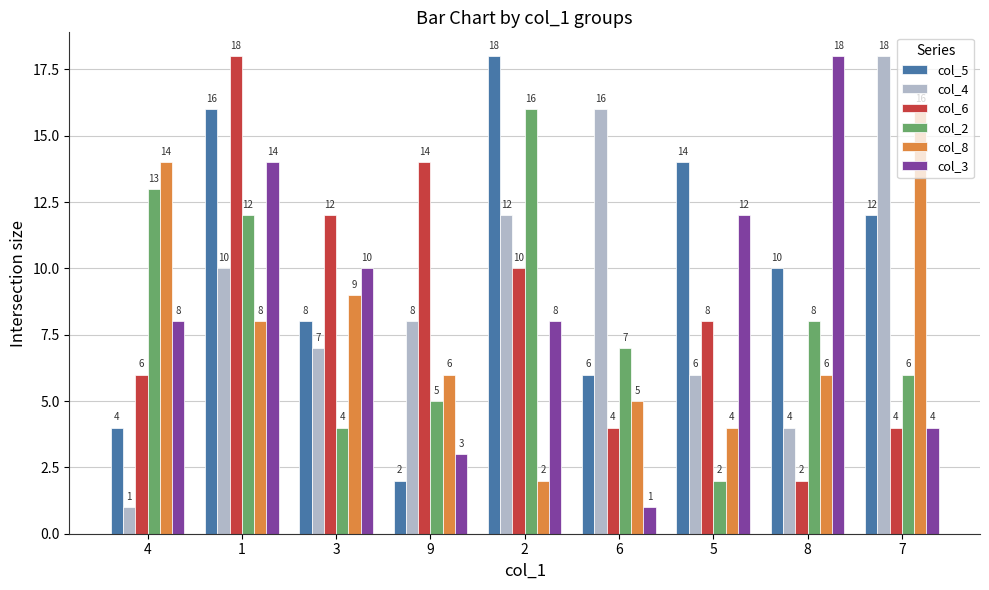

Which category has the lowest value in the col_5 series?

9